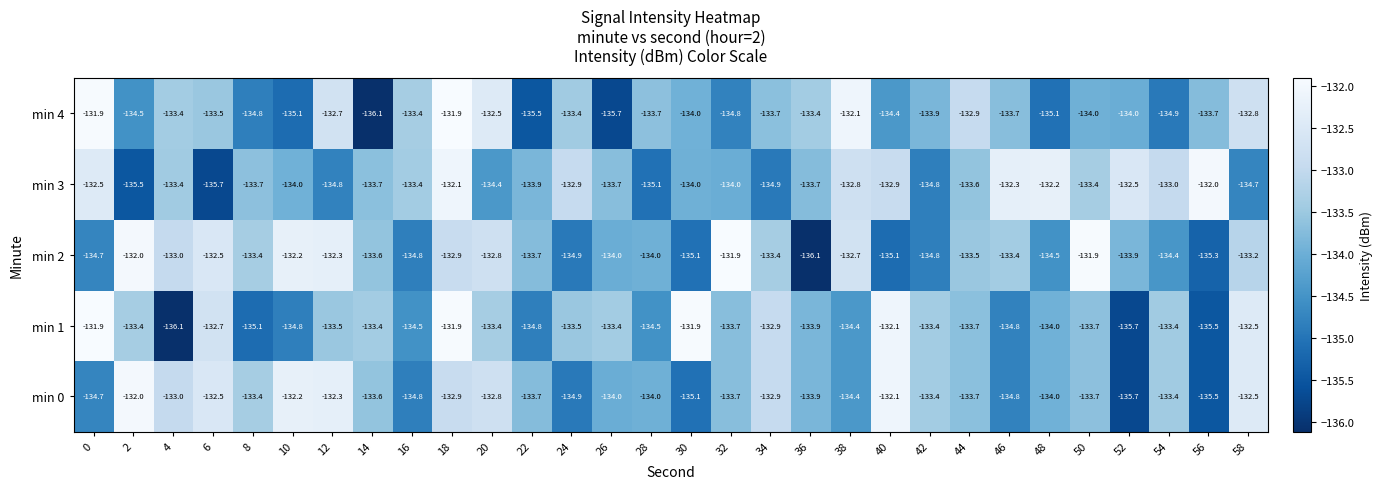

Which series changed the most between 8 and 28?

min 3